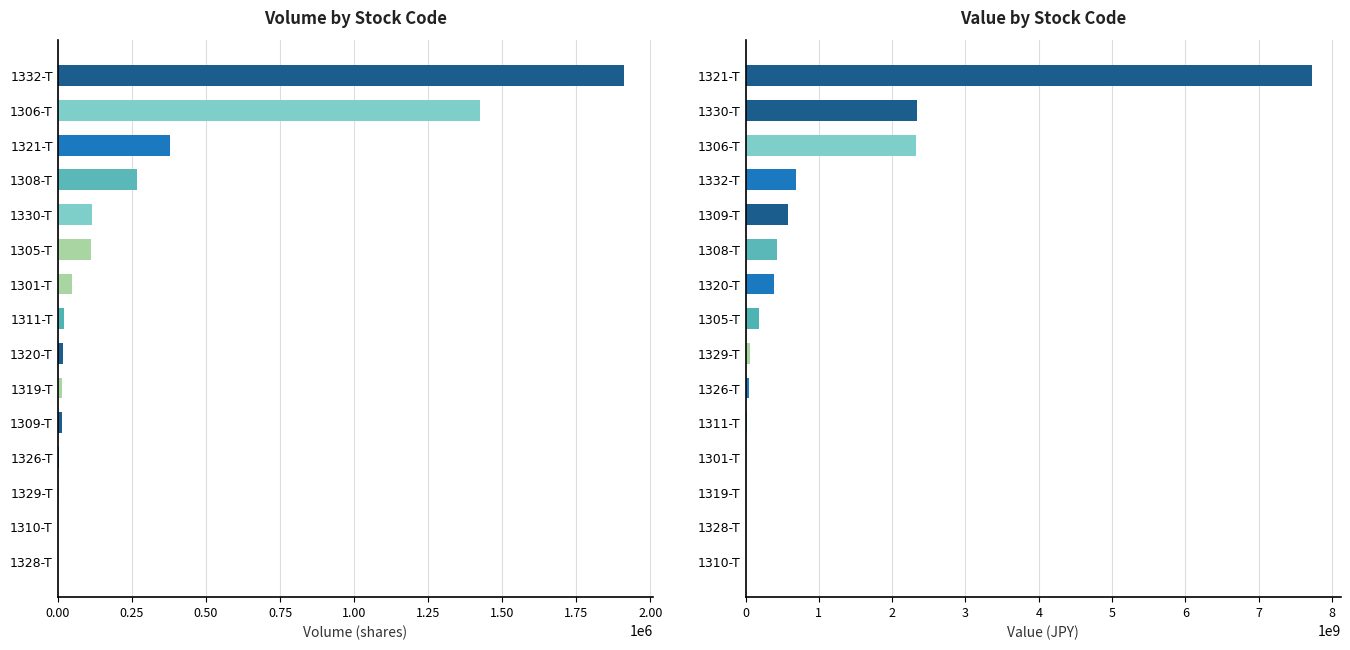

Reading left to right, transcribe all the data shown in this chart.

Volume: 670	1650	2990	3188	13887	16000	19134	20410	49000	112170	114410	267400	380034	1424790	1912200
Value: 1308780	2627750	5209000	13739000	16781460	43495860	61472990	185433260	389163160	431809000	578087000	690871600	2323205670	2338049900	7730249050